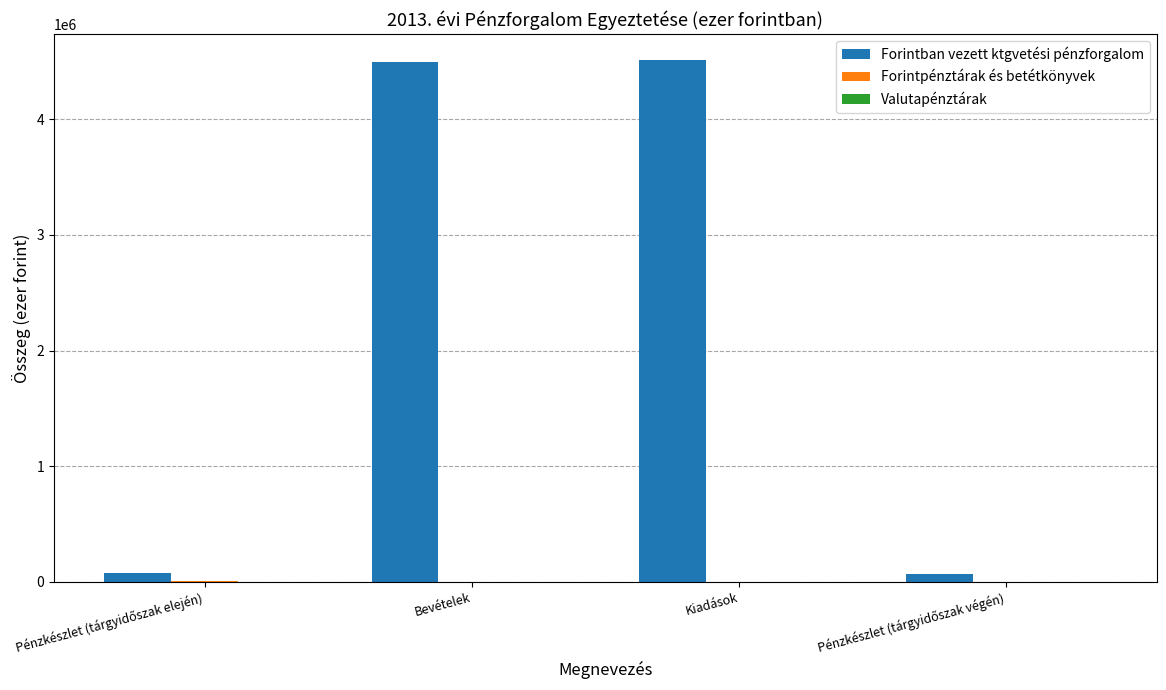

What is the maximum value shown in the chart?

4510329